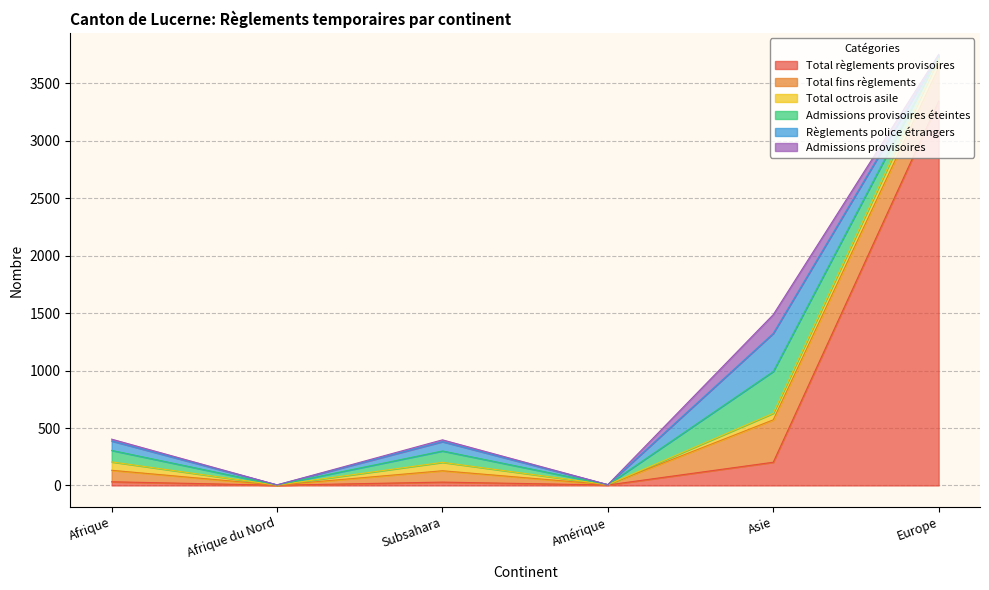

Reading right to left, extract all data points from this chart.

Total règlements provisoires: Europe=3345	Asie=202	Amérique=4	Subsahara=29	Afrique du Nord=2	Afrique=32
Total fins règlements: Europe=291	Asie=369	Amérique=3	Subsahara=99	Afrique du Nord=1	Afrique=100
Total octrois asile: Europe=79	Asie=57	Amérique=0	Subsahara=73	Afrique du Nord=0	Afrique=73
Admissions provisoires éteintes: Europe=18	Asie=364	Amérique=0	Subsahara=99	Afrique du Nord=1	Afrique=100
Règlements police étrangers: Europe=8	Asie=331	Amérique=0	Subsahara=81	Afrique du Nord=1	Afrique=82
Admissions provisoires: Europe=11	Asie=164	Amérique=0	Subsahara=16	Afrique du Nord=0	Afrique=16